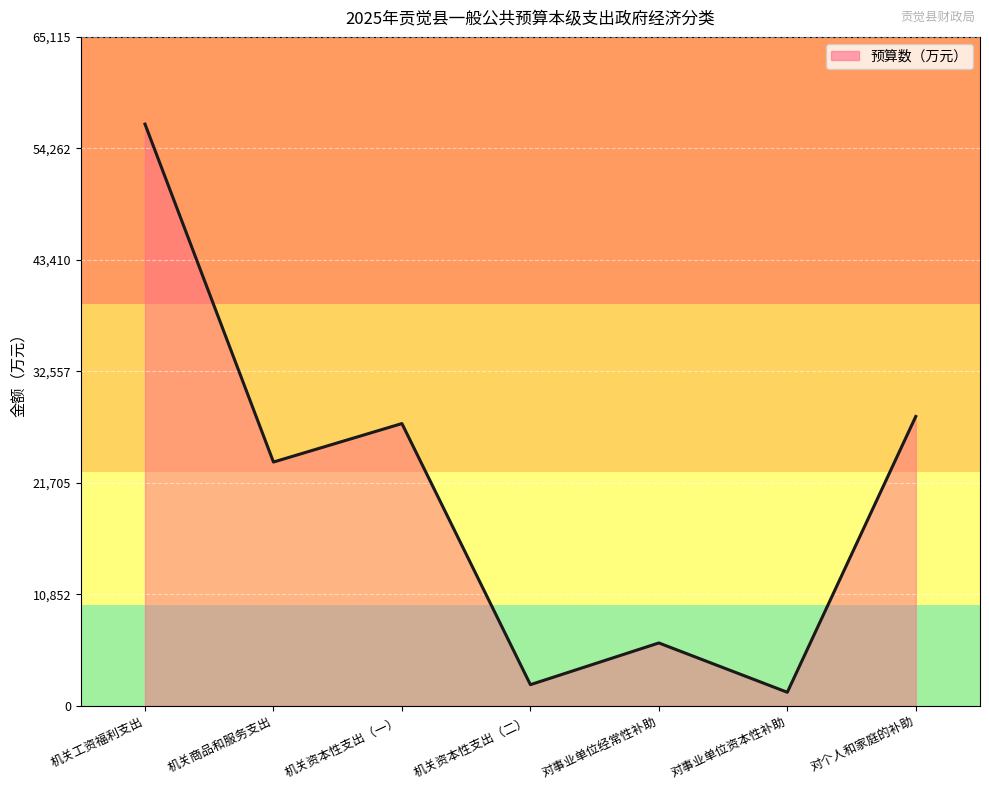

Reading right to left, extract all data points from this chart.

对个人和家庭的补助=28158	对事业单位资本性补助=1304	对事业单位经常性补助=6105	机关资本性支出（二）=2045	机关资本性支出（一）=27468	机关商品和服务支出=23721	机关工资福利支出=56622